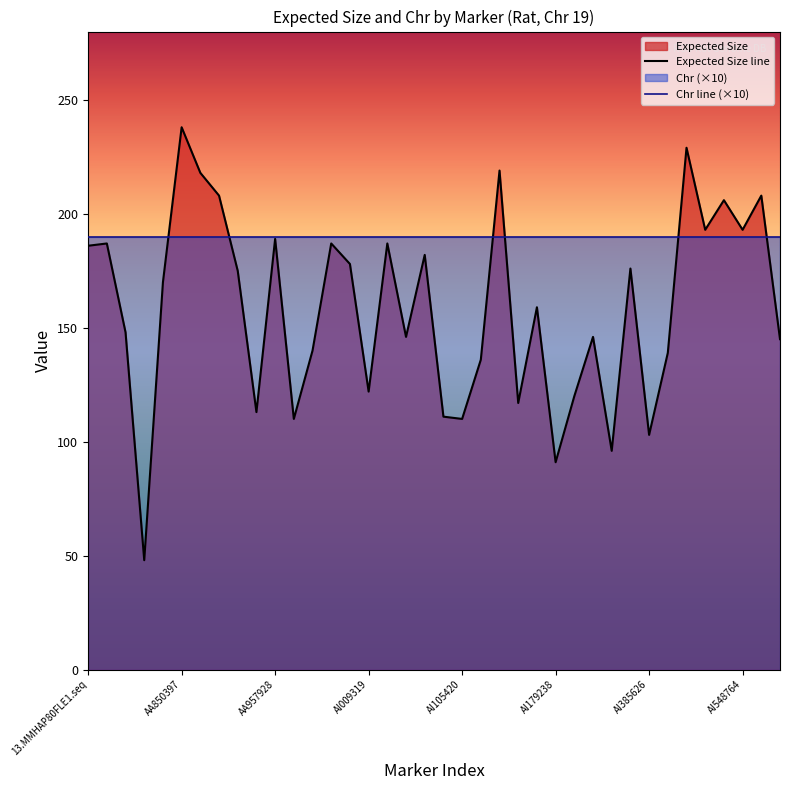

What is the difference between the maximum and second lowest values in the Expected Size line series?

147